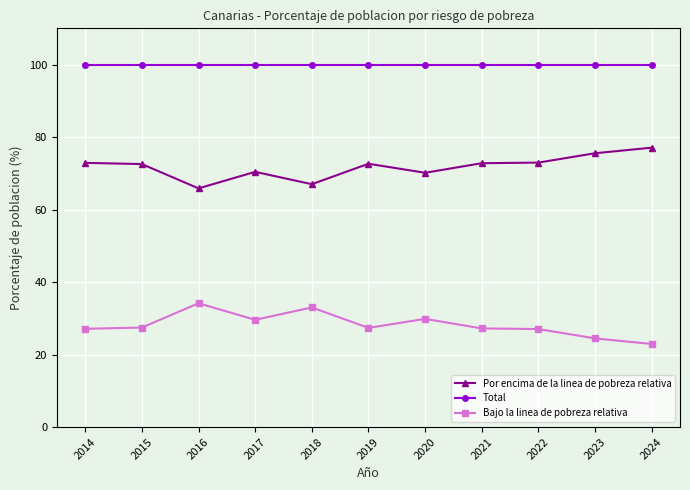

Where is the first local maximum for Bajo la linea de pobreza relativa?

2016